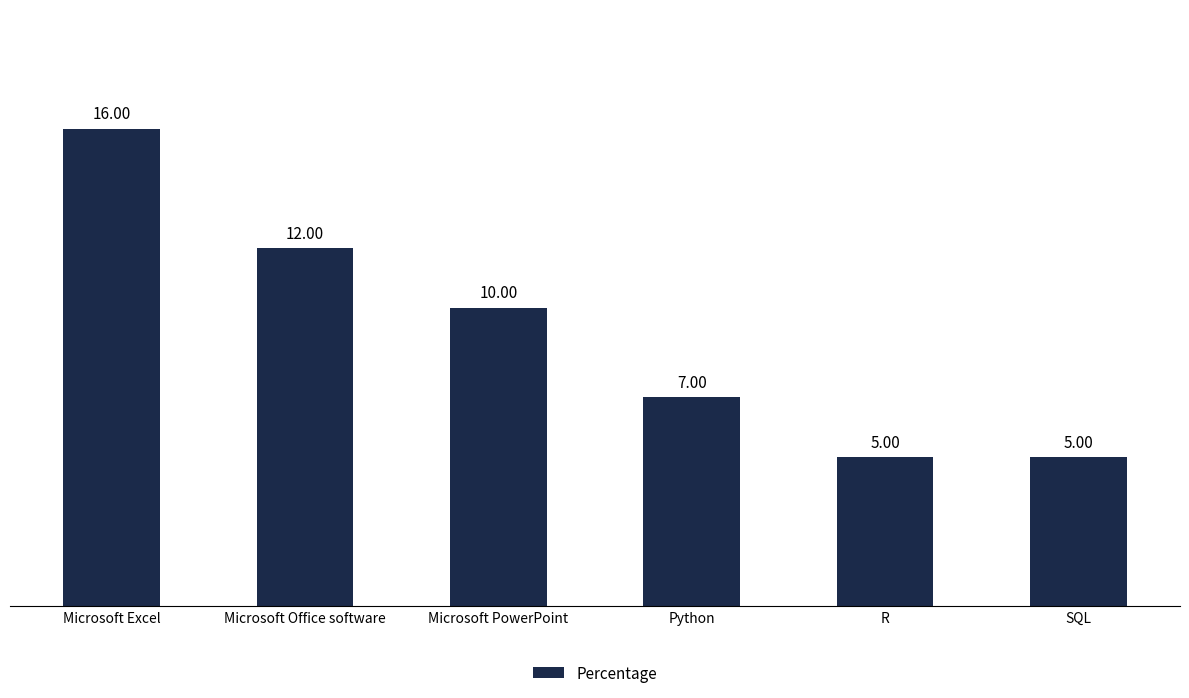

What is the sum of the values at SQL and R?

10